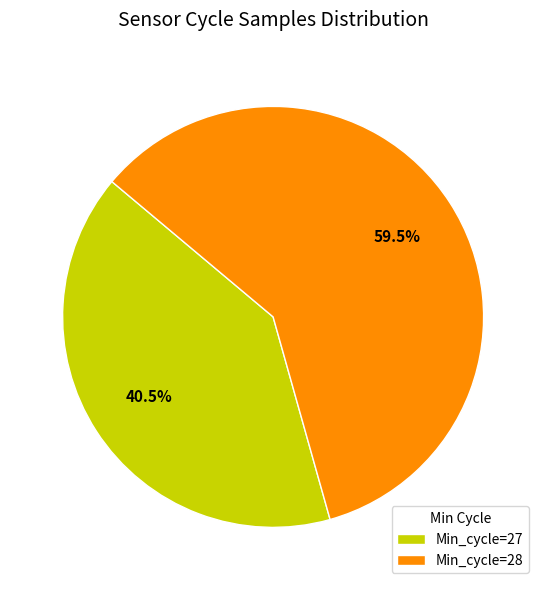

Is there a majority slice in this chart?

Yes